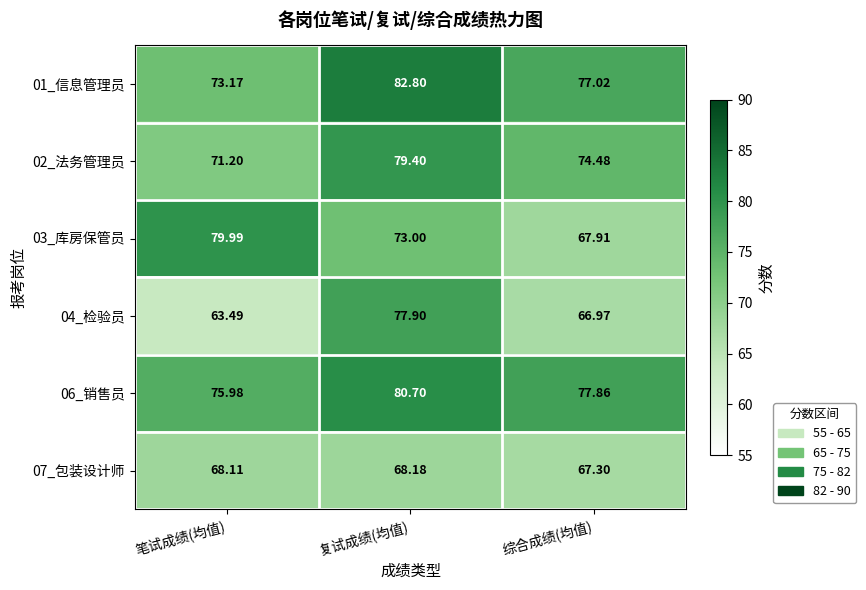

Which series changed the most between 笔试成绩(均值) and 复试成绩(均值)?

04_检验员